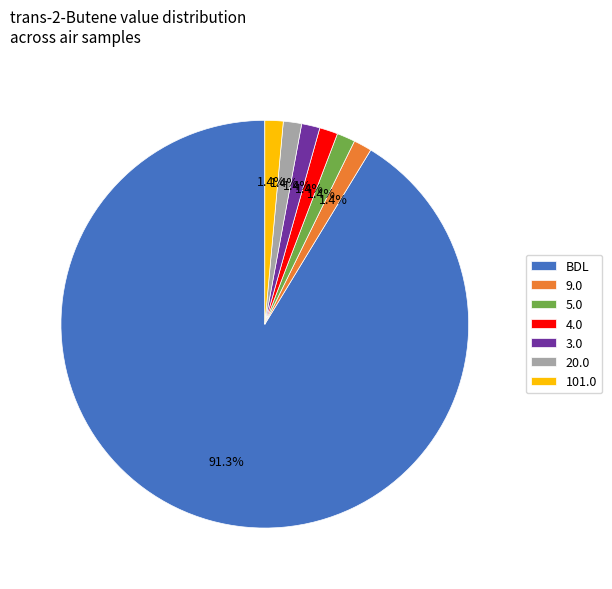

Approximately how many times larger is the value at 9.0 compared to 4.0?

1.0